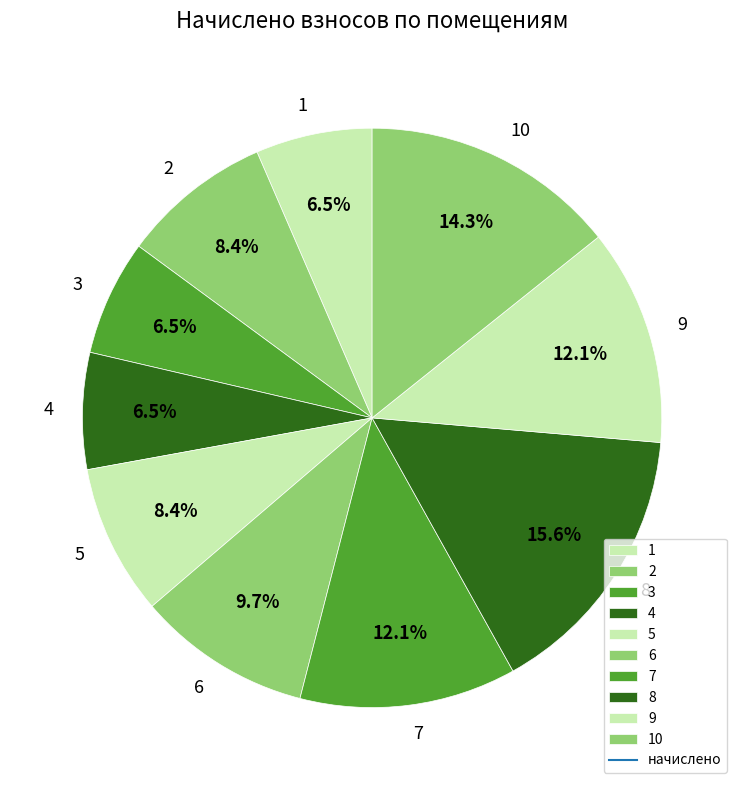

To the nearest percent, what is the combined percentage of 8 and 9?

28%